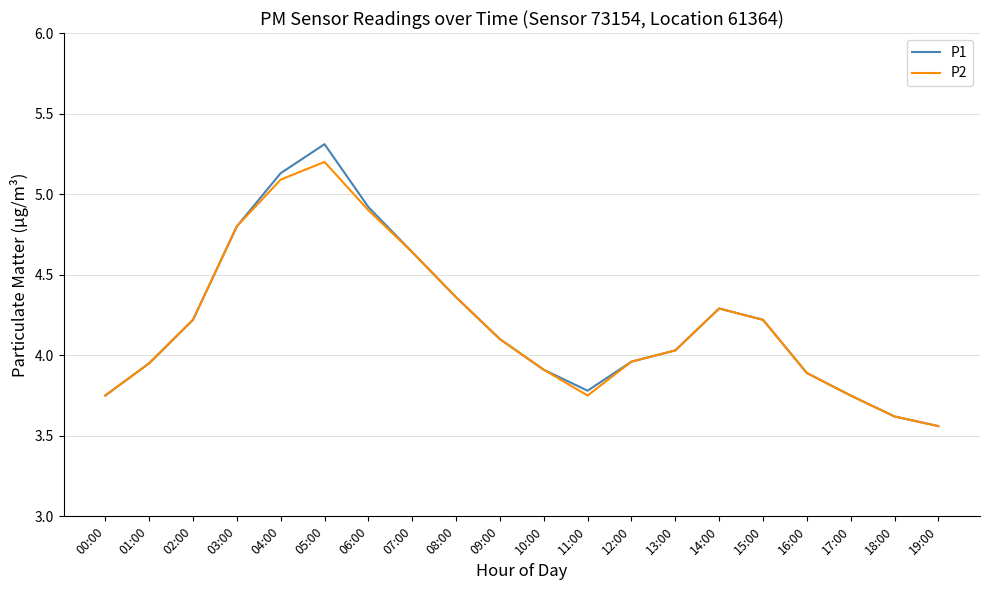

What is the average value of the P2 series?

4.2